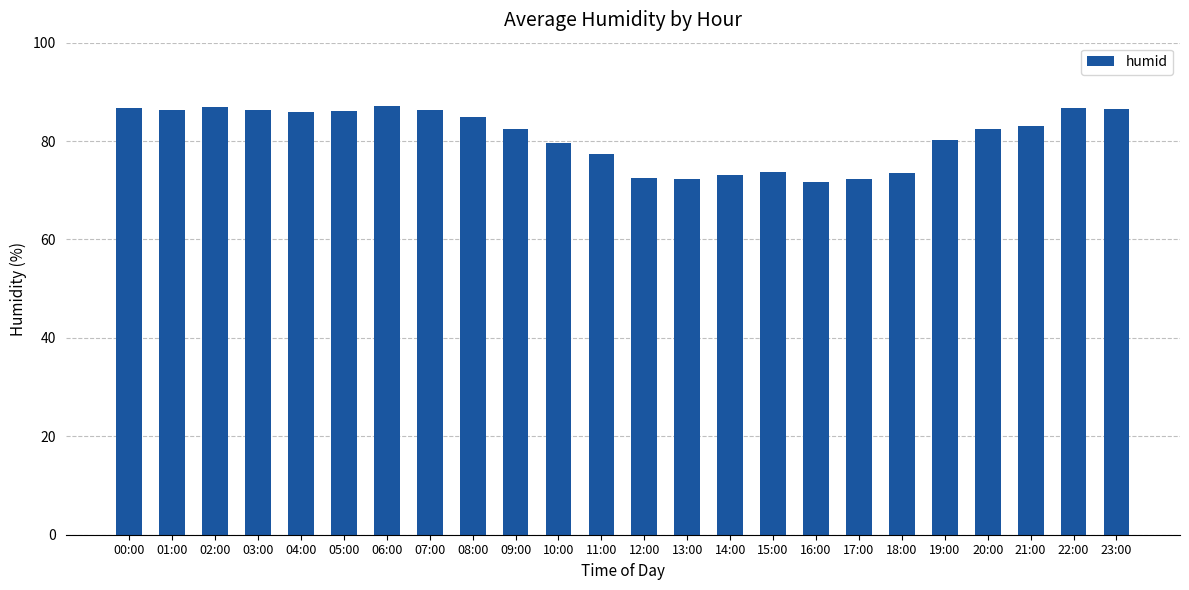

The value at 18:00 is 73.5. True or false?

True